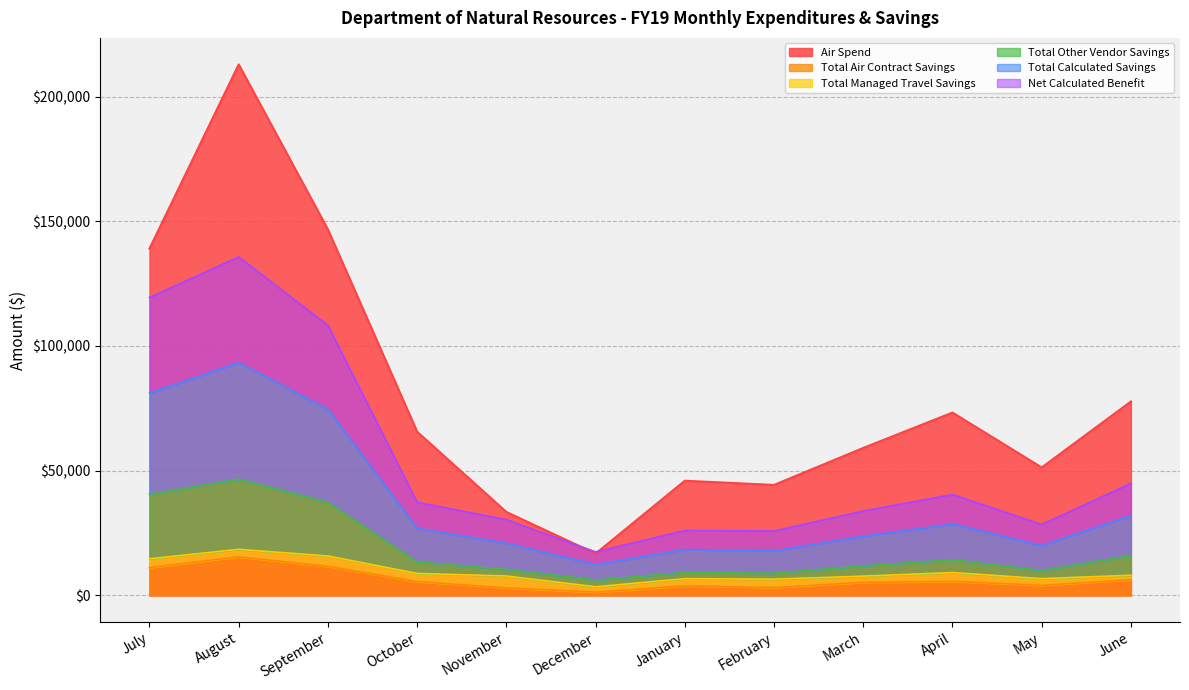

The Net Calculated Benefit series shows 42930.8 at October. True or false?

False